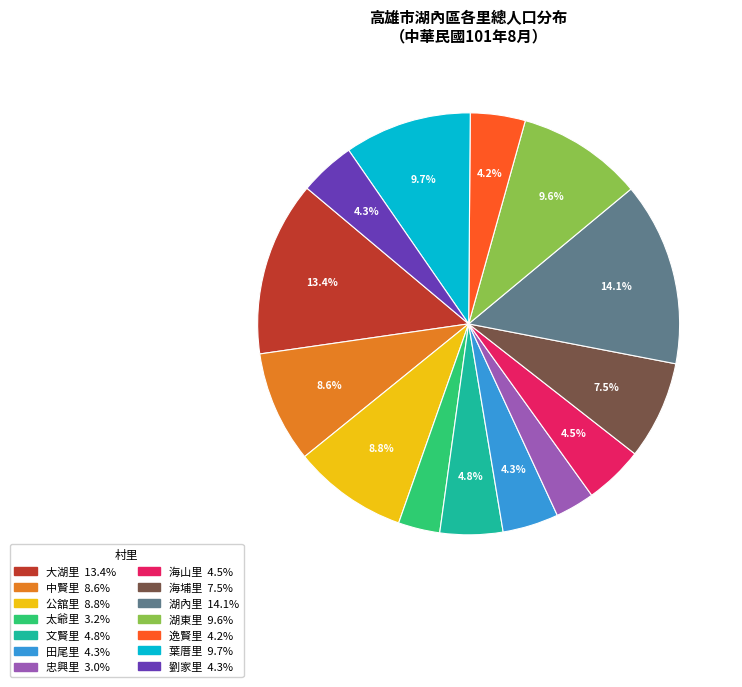

To the nearest percent, what portion does 湖內里 represent?

14%